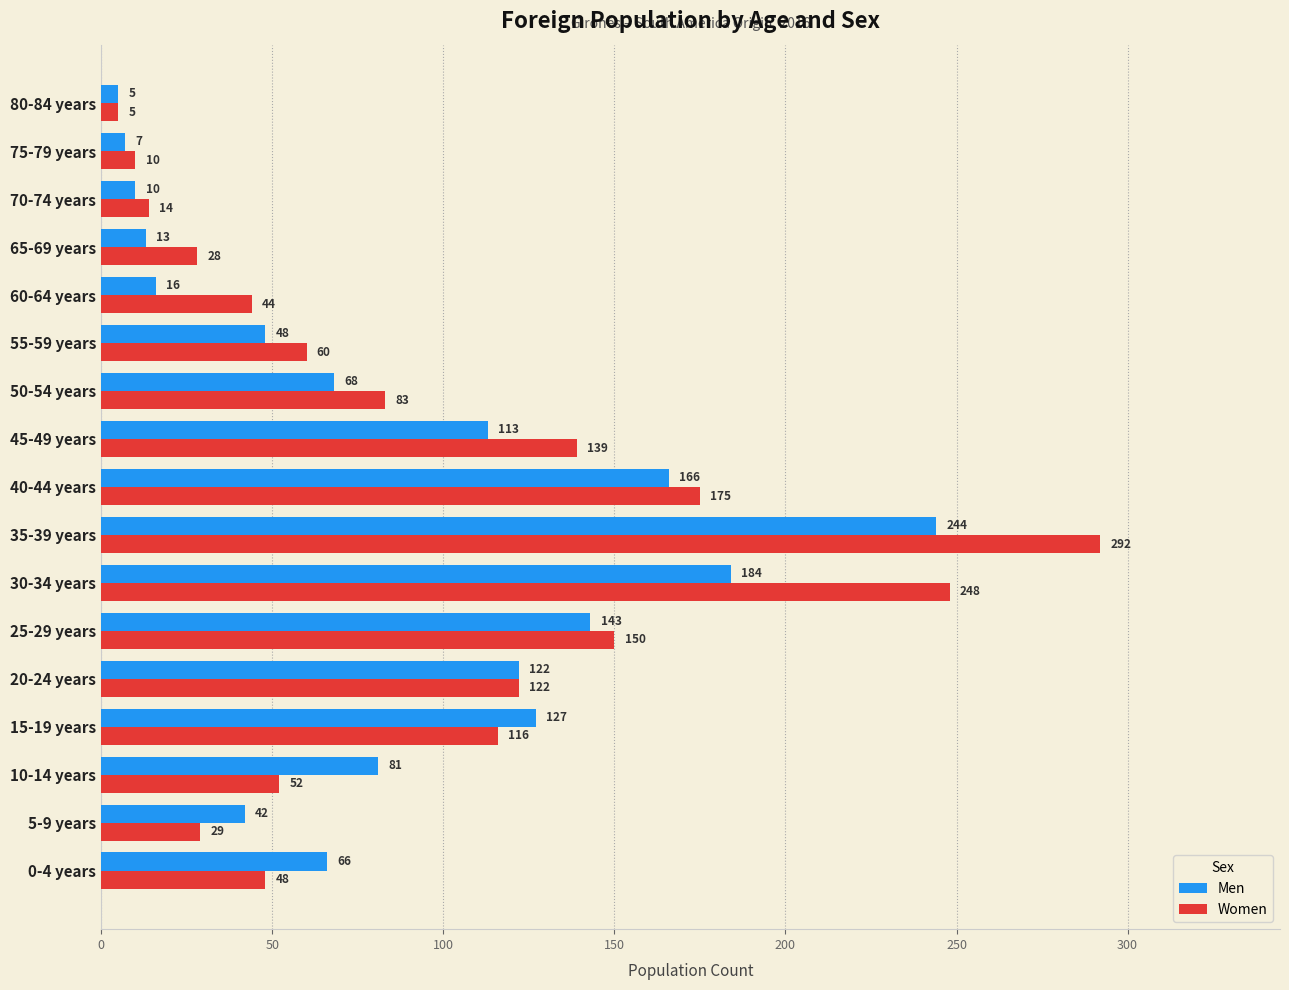

The Men series shows 184 at 30-34 years. True or false?

True